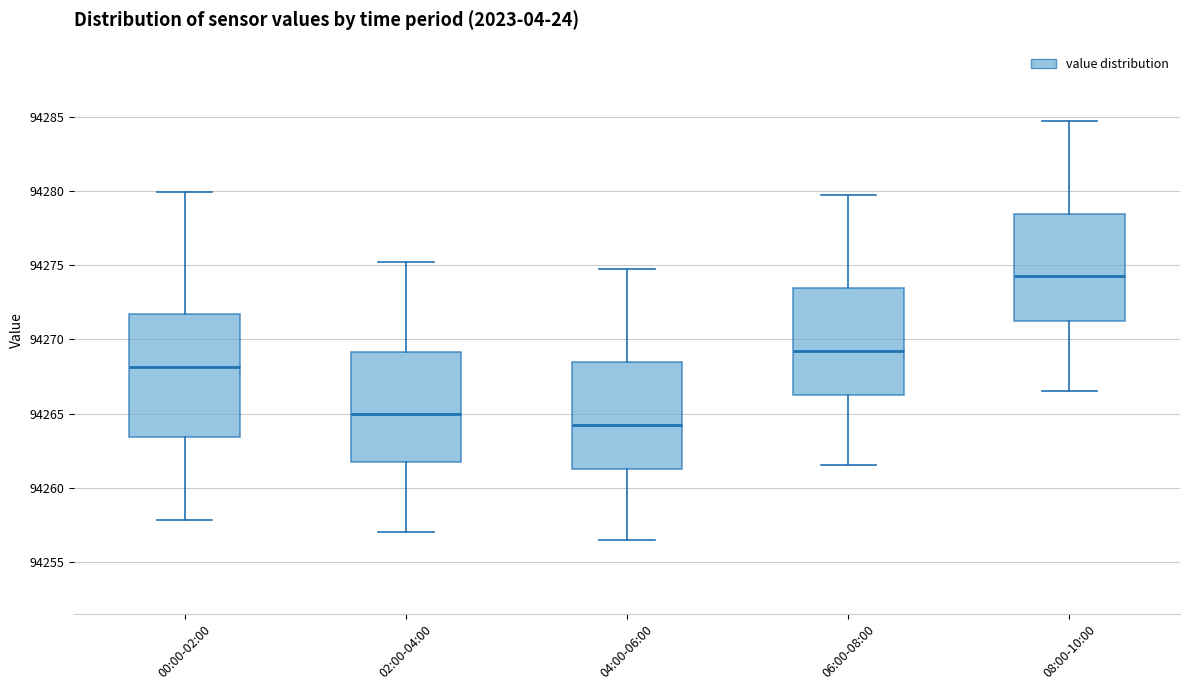

Reading left to right, read every box against the y-axis: the position of its median line, the range the box covers, and the ends of its whiskers. The values are not printed on the chart, so give them approximately, as read against the axis.

00:00-02:00: median 94268.0, box 94263.5 to 94271.5, whiskers 94258.0 to 94280.0
02:00-04:00: median 94265.0, box 94262.0 to 94269.0, whiskers 94257.0 to 94275.5
04:00-06:00: median 94264.5, box 94261.5 to 94268.5, whiskers 94256.5 to 94275.0
06:00-08:00: median 94269.5, box 94266.5 to 94273.5, whiskers 94261.5 to 94280.0
08:00-10:00: median 94274.5, box 94271.5 to 94278.5, whiskers 94266.5 to 94285.0